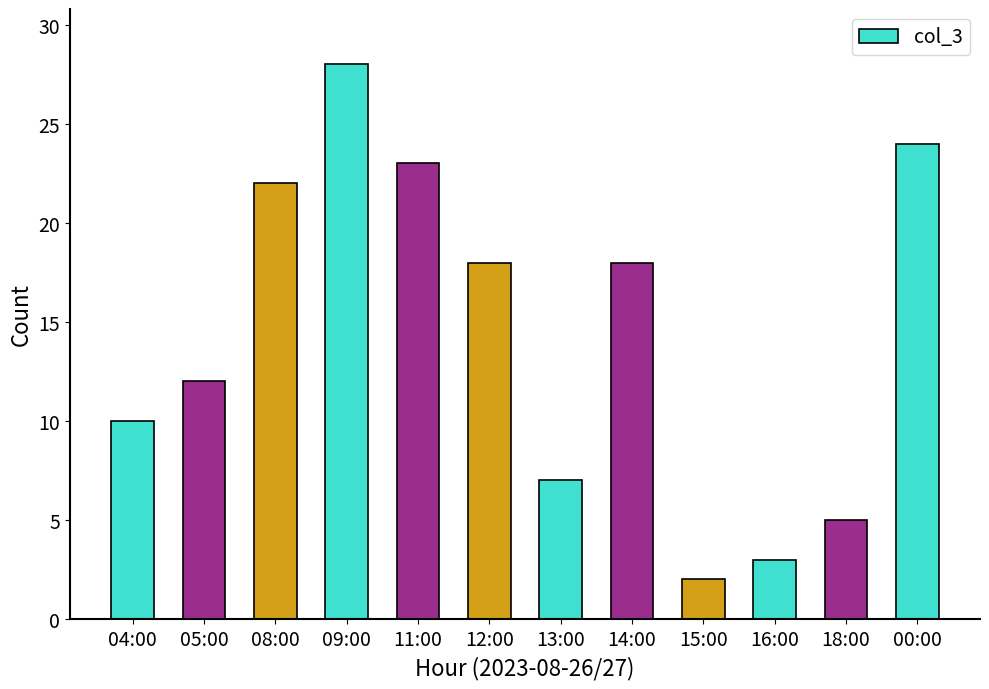

What is the label of the 12th bar from the left?

00:00